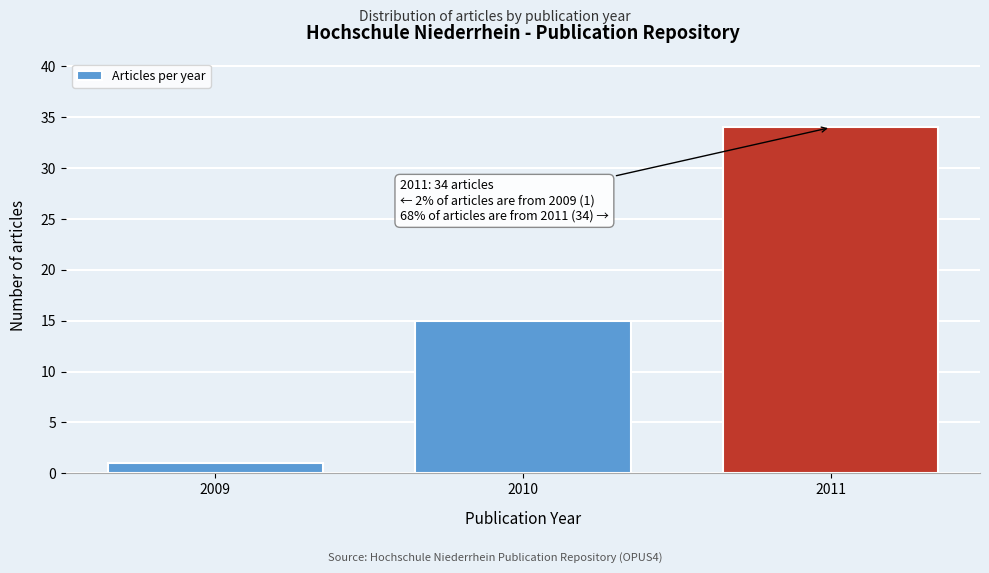

Reading left to right, list all the values displayed in this chart.

2009=1	2010=15	2011=34